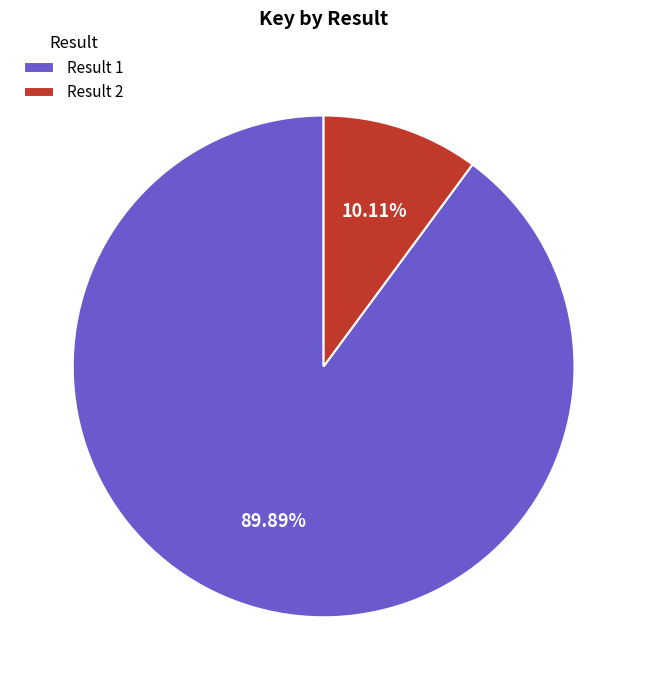

How many slices are in this pie chart?

2